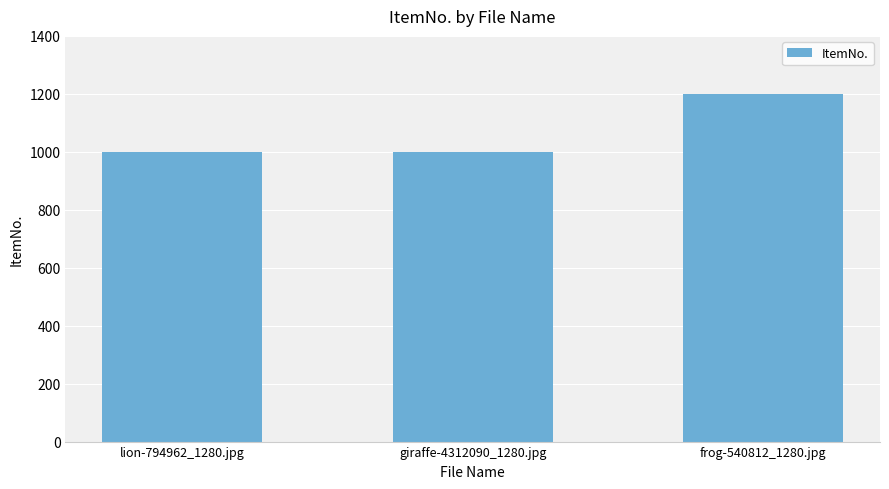

The value at giraffe-4312090_1280.jpg is 430. True or false?

False